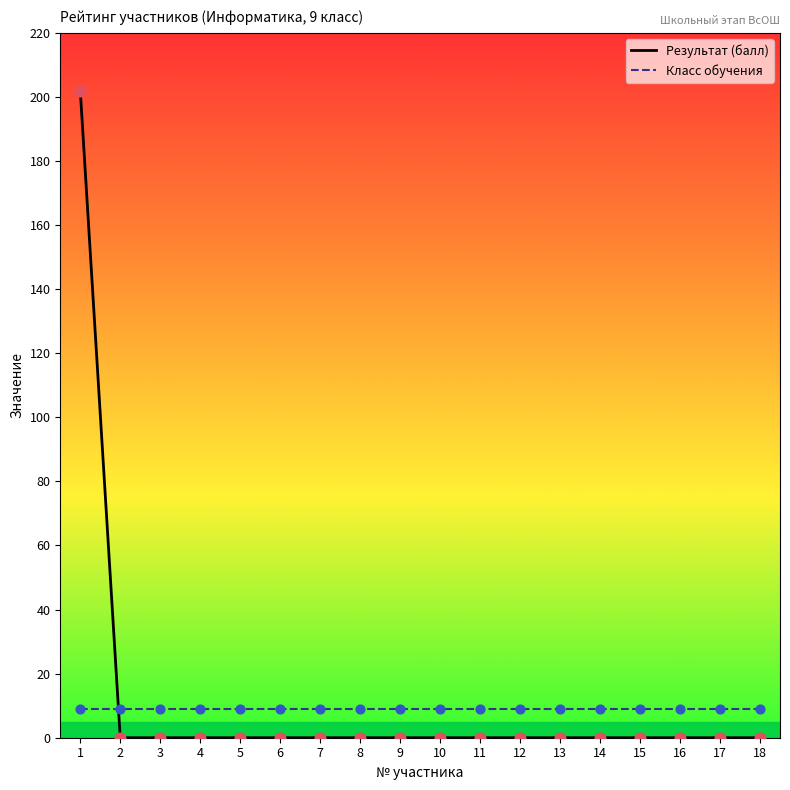

Which series reaches the maximum Y coordinate?

Результат (балл)